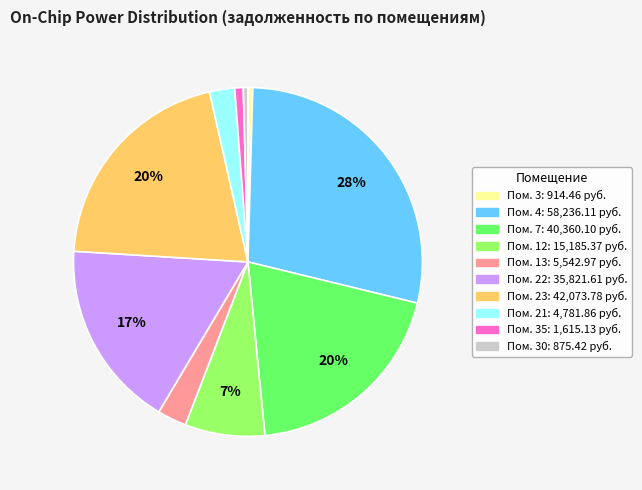

To the nearest percent, what is the average slice percentage?

10%